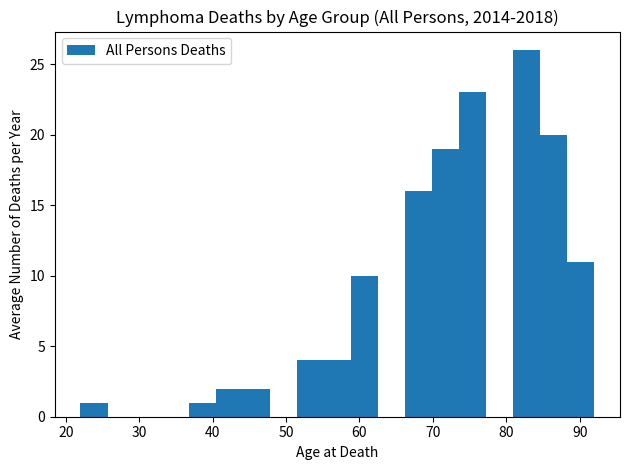

Read against the x-axis, roughly where is the centre of the tallest bar?

83